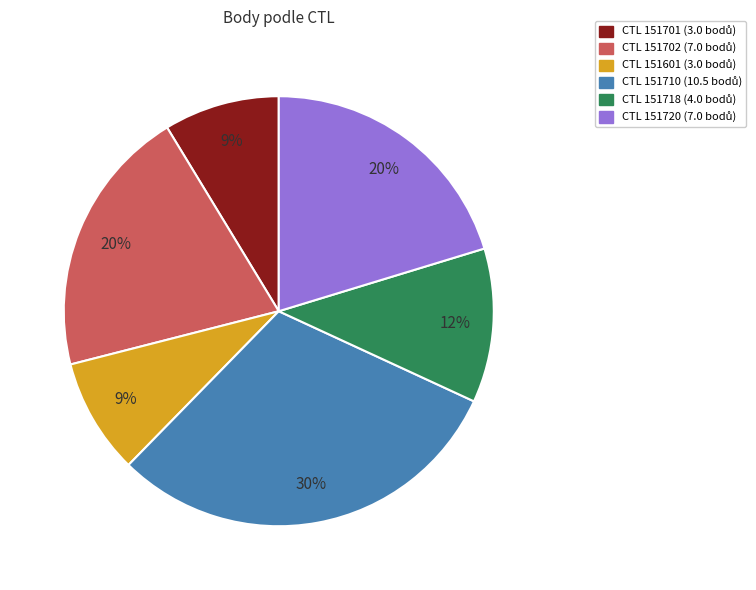

Does any single category account for the majority?

No